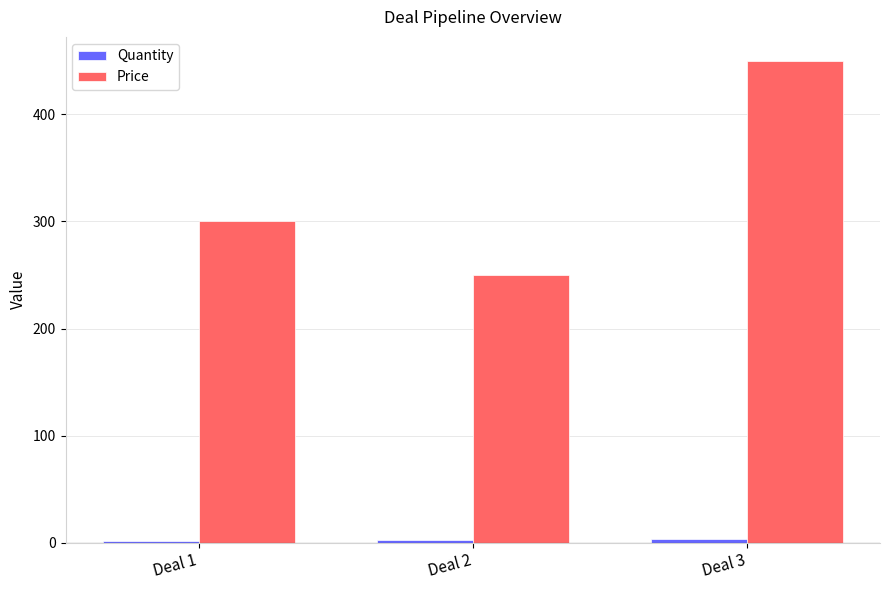

Where is Price nearest to the value 350?

Deal 1